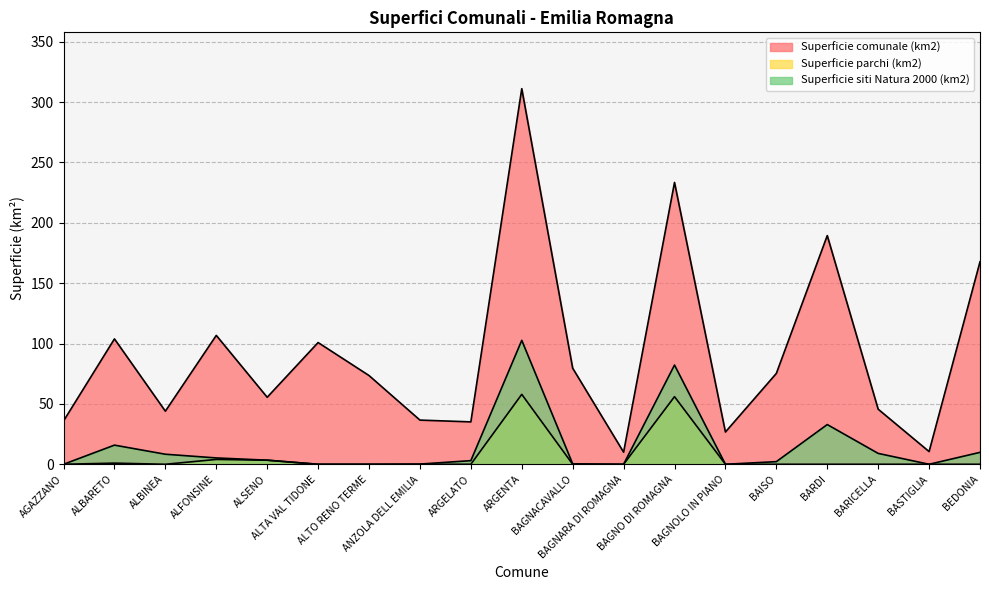

Does the chart display data point markers on the line(s)?

No